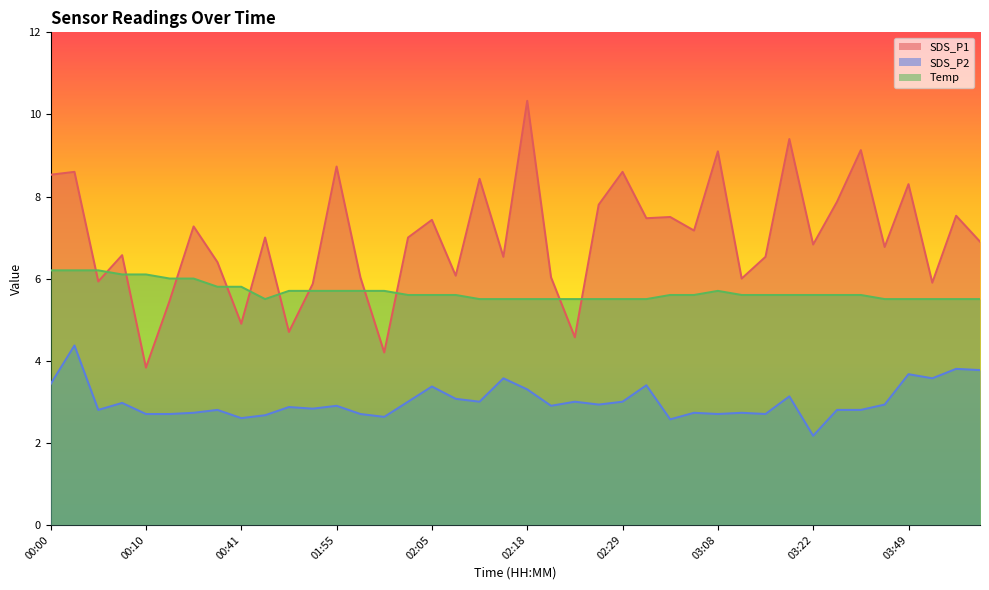

List the series in order of their peak value, highest first.

SDS_P1, Temp, SDS_P2